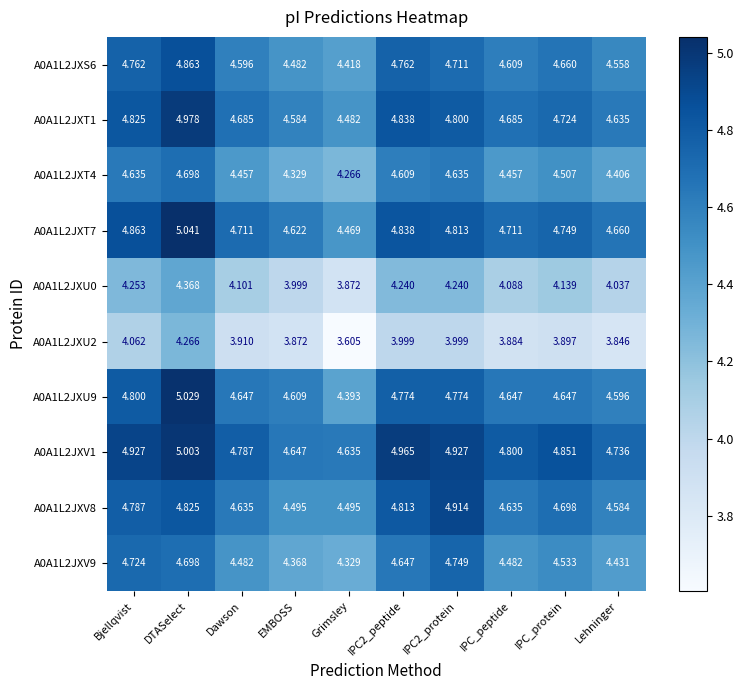

At how many categories does at least one series exceed 4?

10